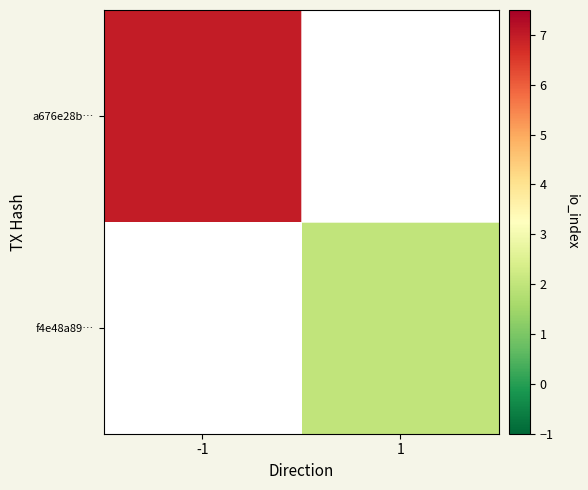

List the labels in order of f4e48a89… value, smallest first.

-1, 1